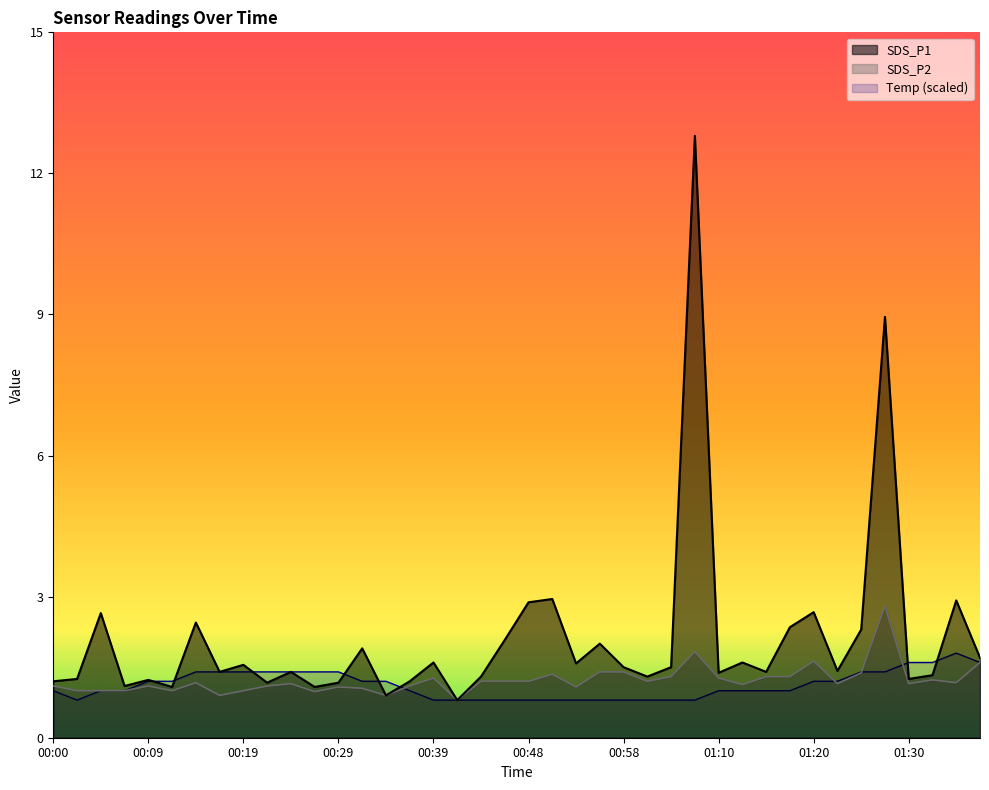

The SDS_P1 series shows 1.3 at 00:44. True or false?

True